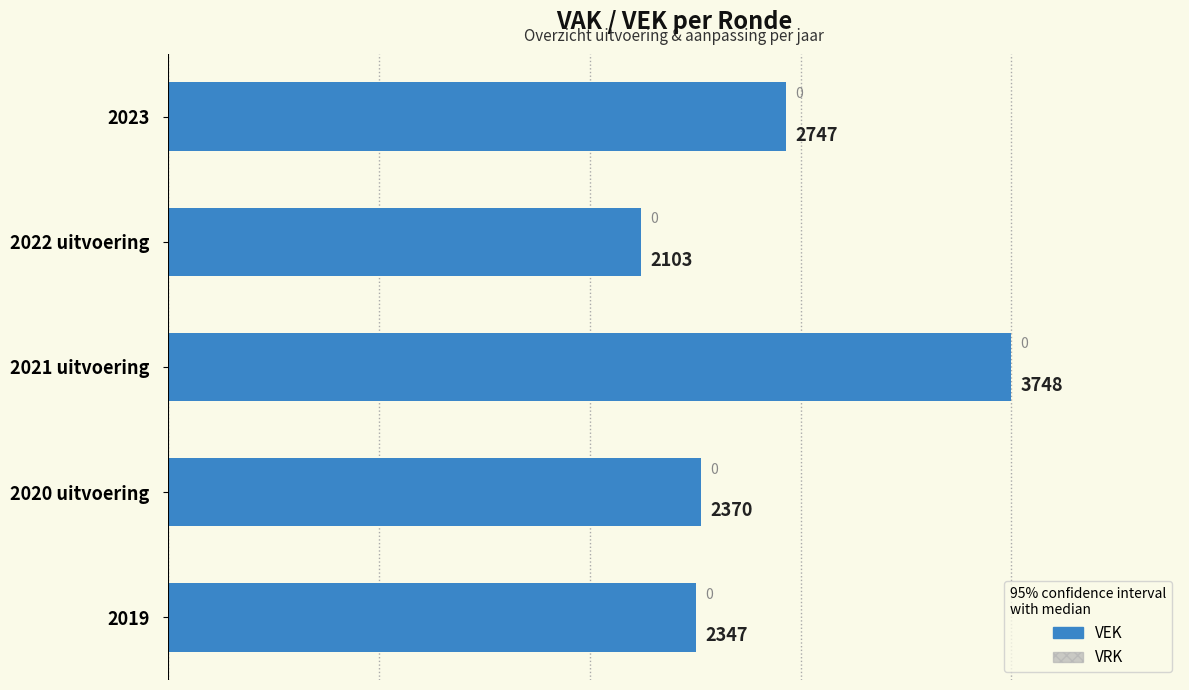

How many data points does each series have?

5